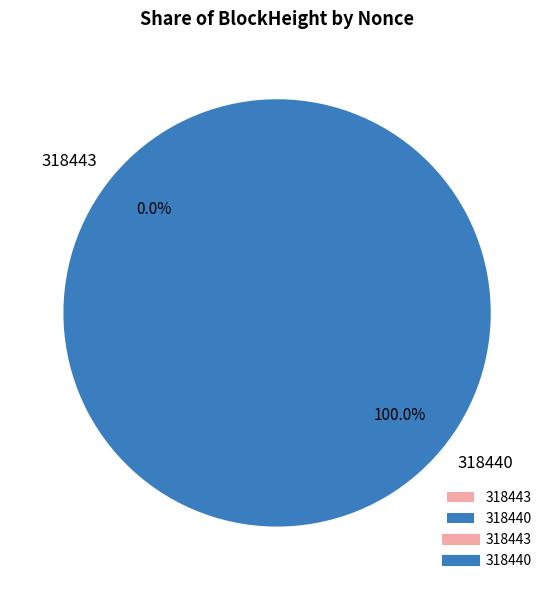

How many segments does this pie chart have?

2